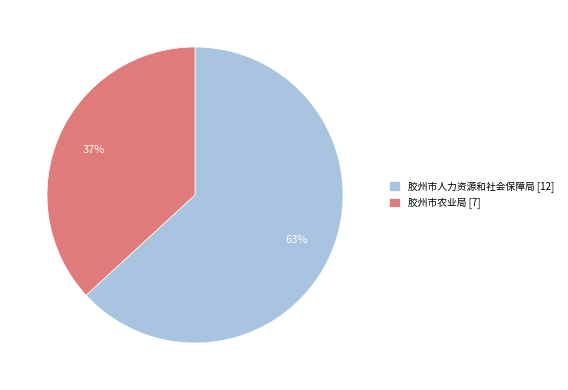

To the nearest percent, what portion does 胶州市农业局 represent?

37%